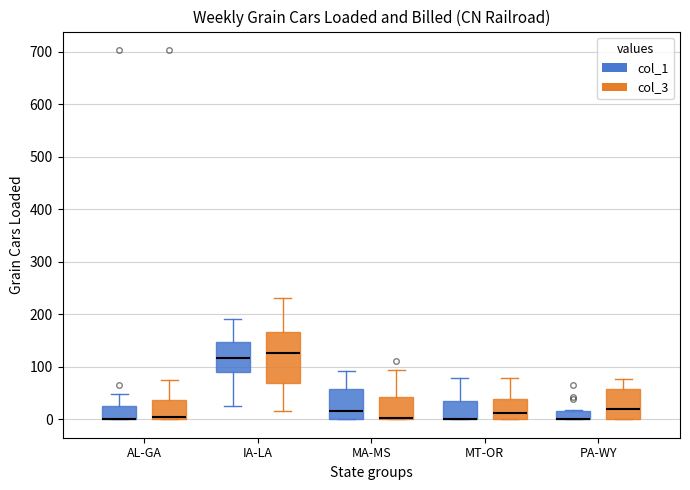

Reading left to right, transcribe this box plot: for each box, give where its median line is, the range the box spans, and where its two whiskers end, as read against the y-axis. The values are not printed on the chart, so give them approximately, as read against the axis.

AL-GA (col_1): median 0 (drawn on the box's lower edge), box 0 to 30, whiskers 0 to 50
AL-GA (col_3): median 10, box 0 to 40, whiskers 0 to 80
IA-LA (col_1): median 120, box 90 to 150, whiskers 20 to 190
IA-LA (col_3): median 130, box 70 to 170, whiskers 20 to 230
MA-MS (col_1): median 20, box 0 to 60, whiskers 0 to 90
MA-MS (col_3): median 0 (drawn on the box's lower edge), box 0 to 40, whiskers 0 to 90
MT-OR (col_1): median 0 (drawn on the box's lower edge), box 0 to 30, whiskers 0 to 80
MT-OR (col_3): median 10, box 0 to 40, whiskers 0 to 80
PA-WY (col_1): median 0 (drawn on the box's lower edge), box 0 to 20, whiskers 0 to 20
PA-WY (col_3): median 20, box 0 to 60, whiskers 0 to 80